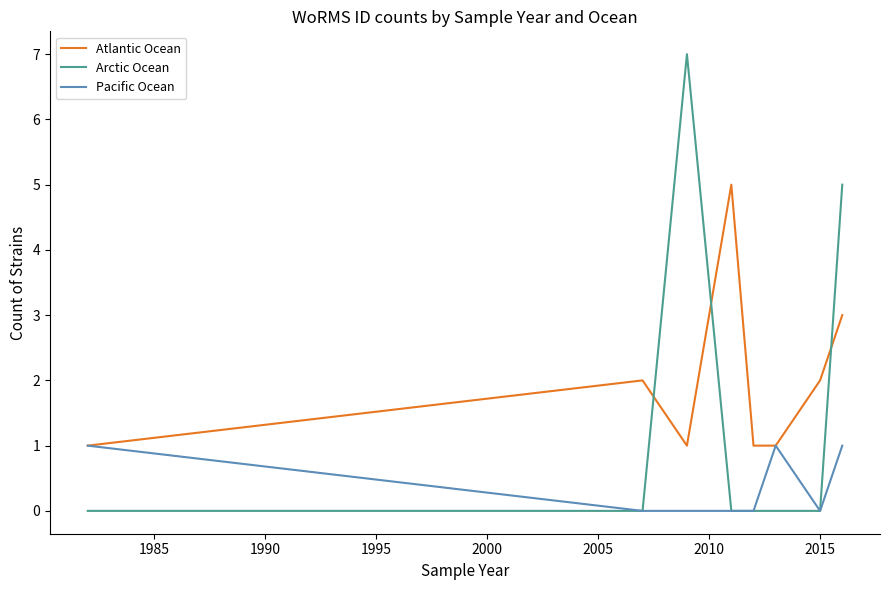

Which series has the largest range (max minus min)?

Arctic Ocean